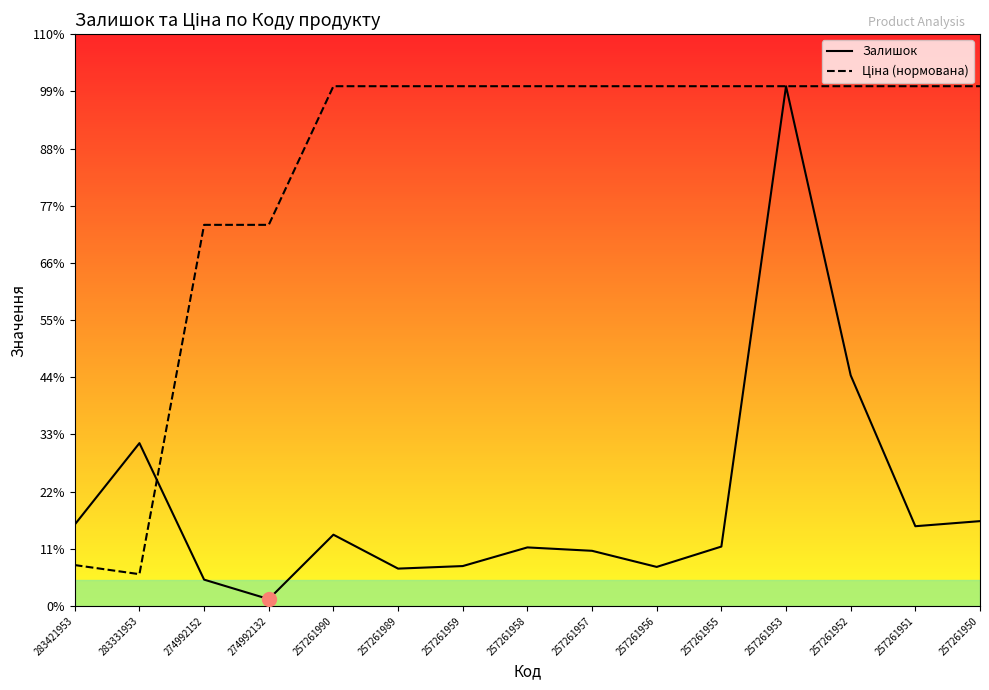

Does the chart display data point markers on the line(s)?

No